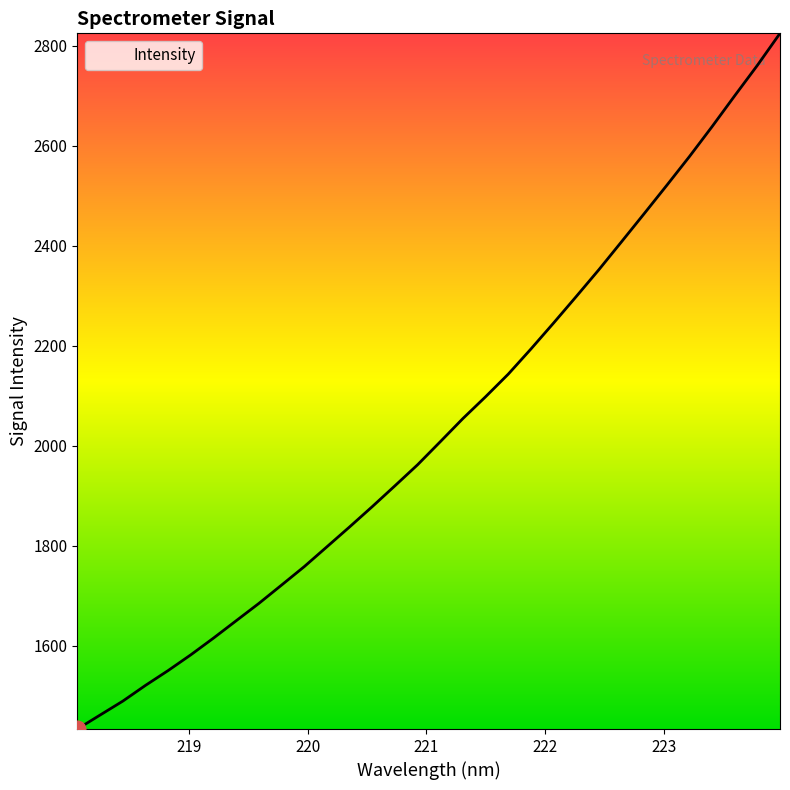

What is the maximum value shown in the chart?

2824.7